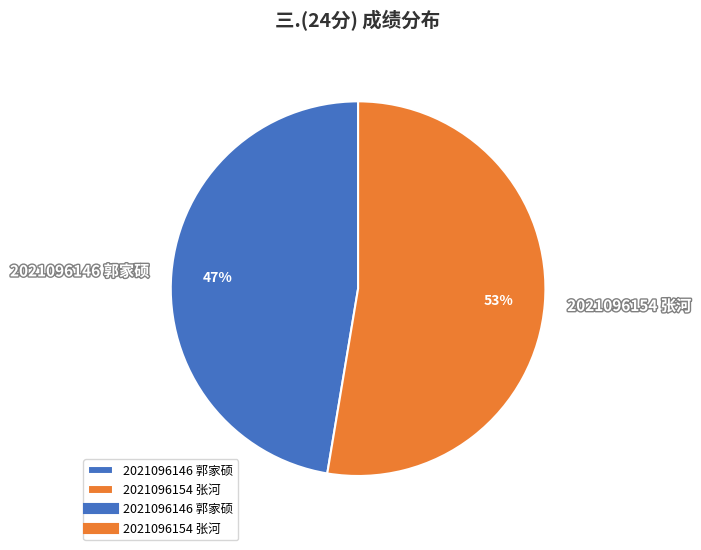

Which slice is the smallest?

2021096146 郭家硕